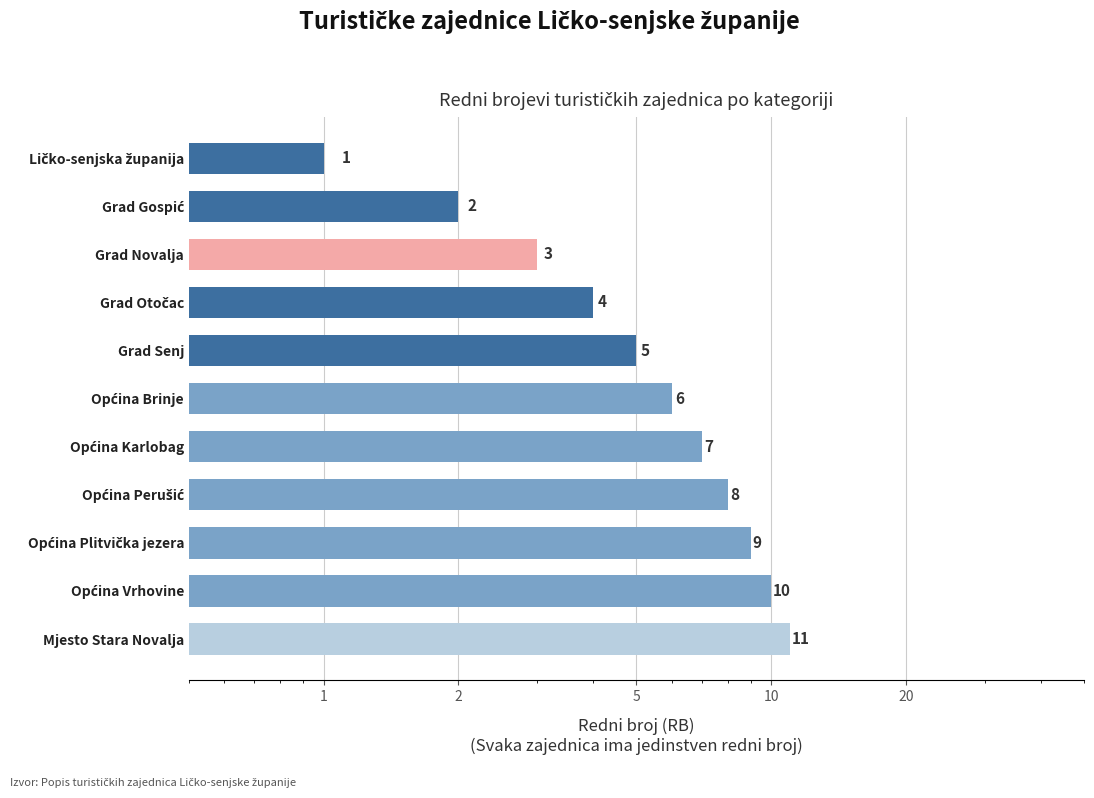

The chart shows a value of 3 at Grad Otočac. True or false?

False